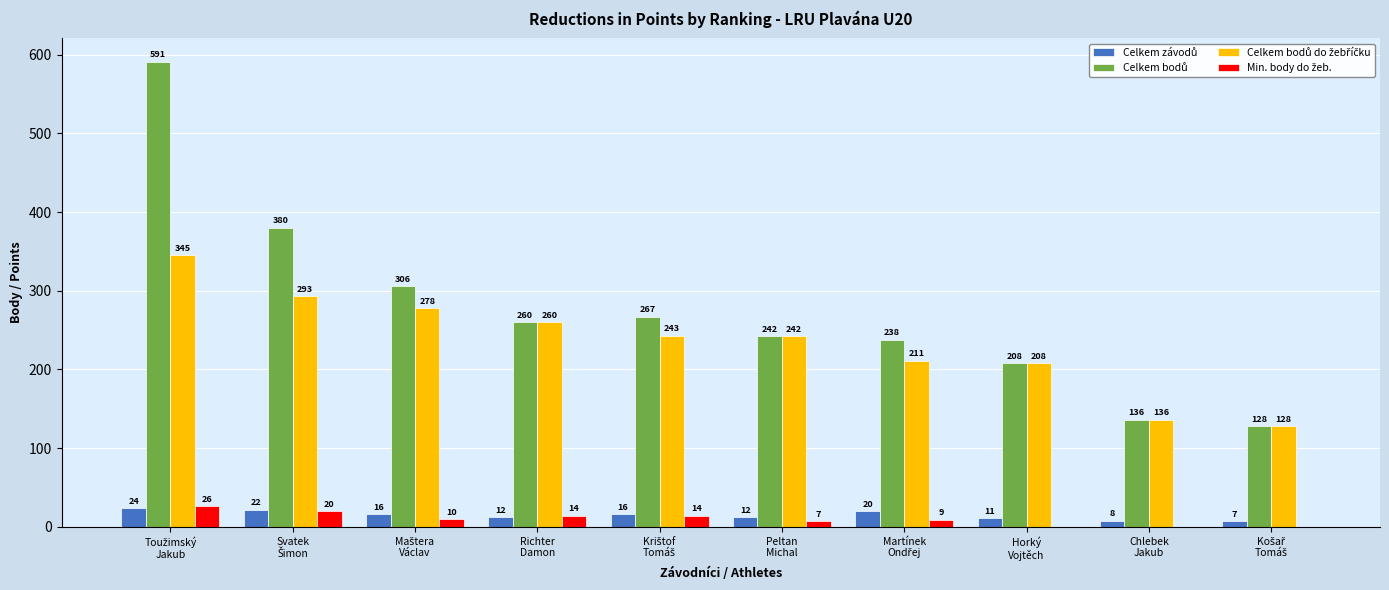

What is the greatest value displayed?

591